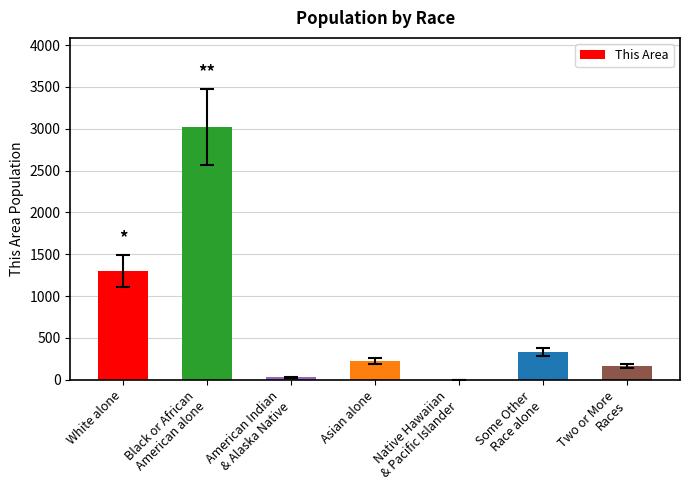

Where is the data nearest to the value 1513?

White alone